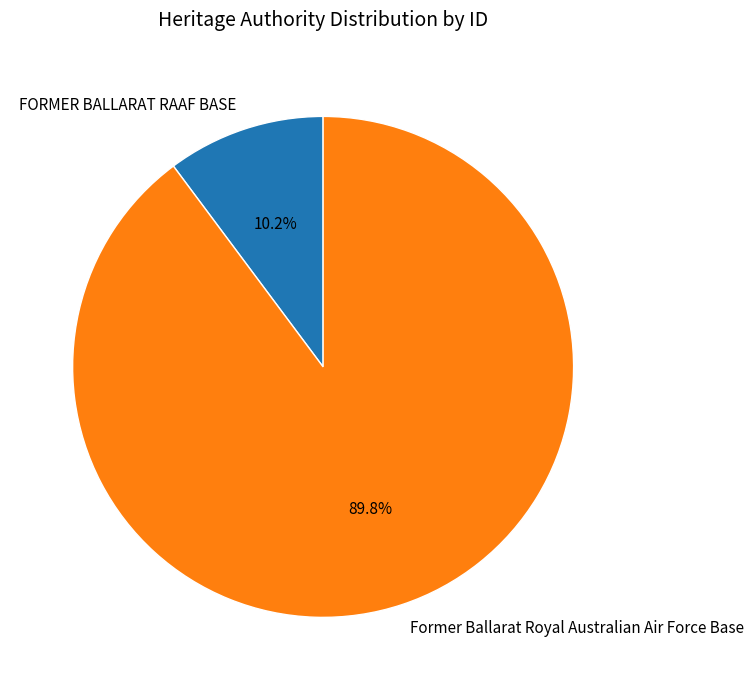

Which slice is the largest?

Former Ballarat Royal Australian Air Force Base